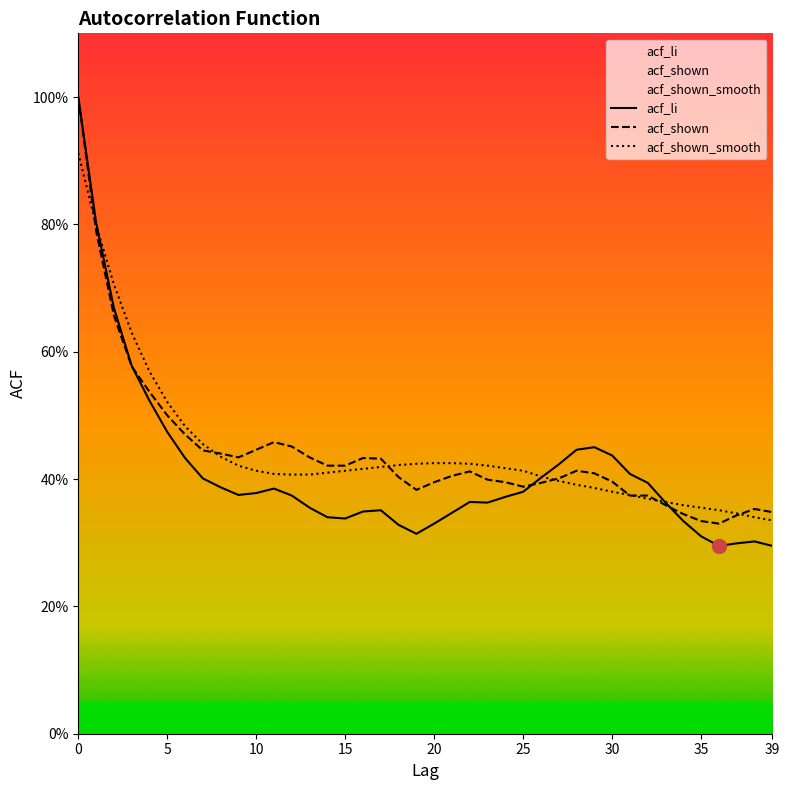

Read the acf_shown value at 35.

0.3